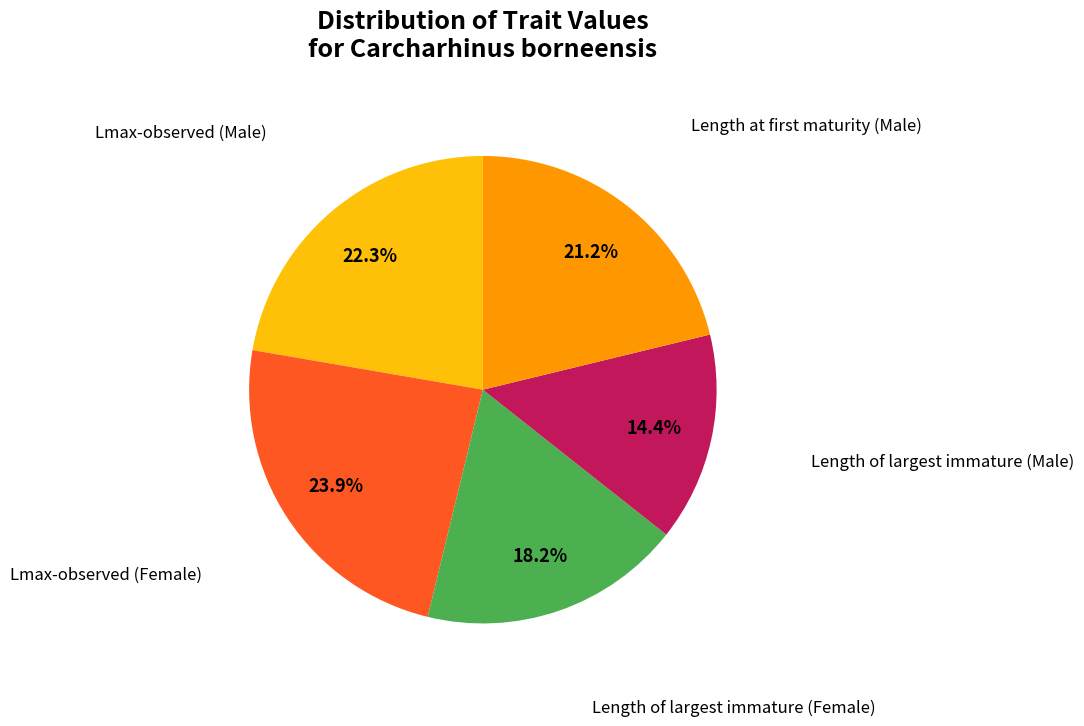

Combined, do Lmax-observed (Female) and Length of largest immature (Female) account for over 50%?

No